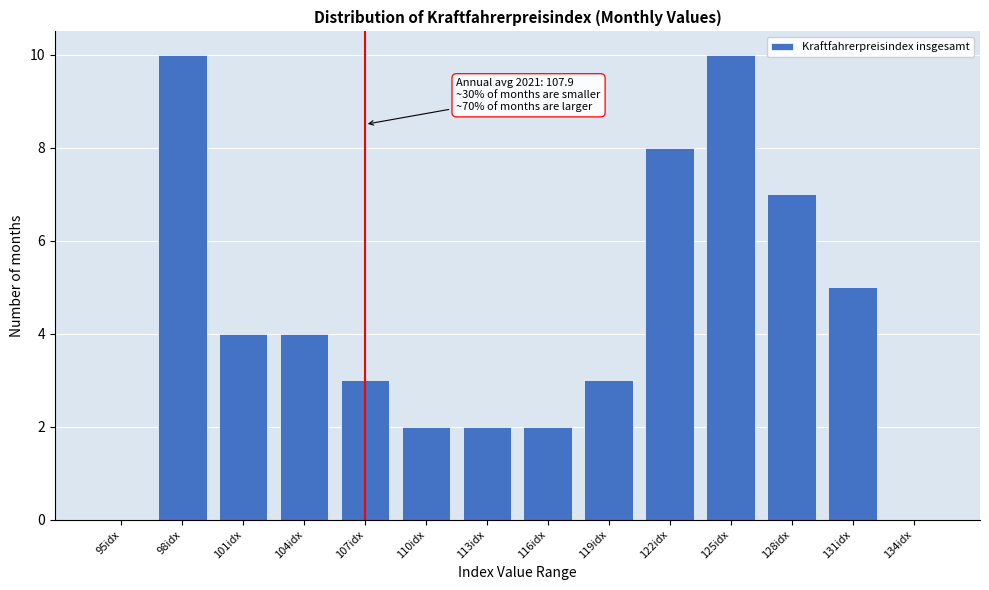

Reading left to right, list all the values displayed in this chart.

95idx=0	98idx=10	101idx=4	104idx=4	107idx=3	110idx=2	113idx=2	116idx=2	119idx=3	122idx=8	125idx=10	128idx=7	131idx=5	134idx=0